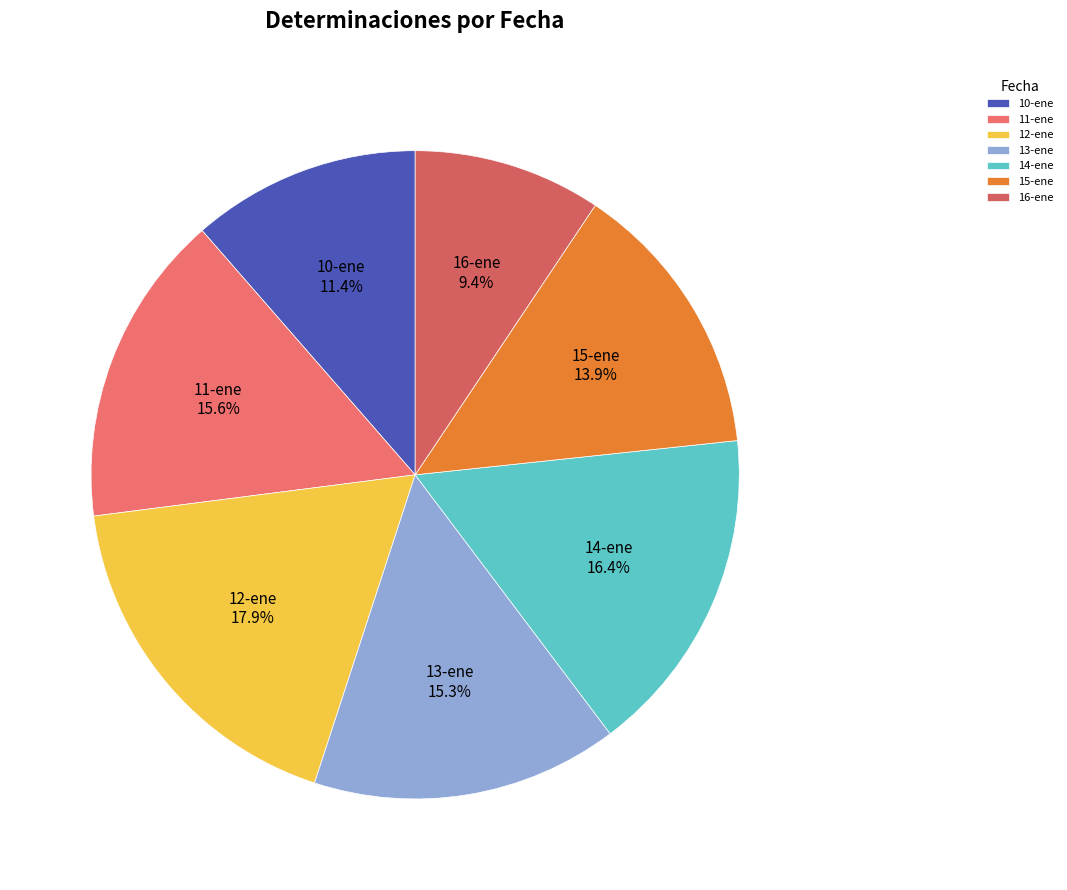

Does any single category account for the majority?

No